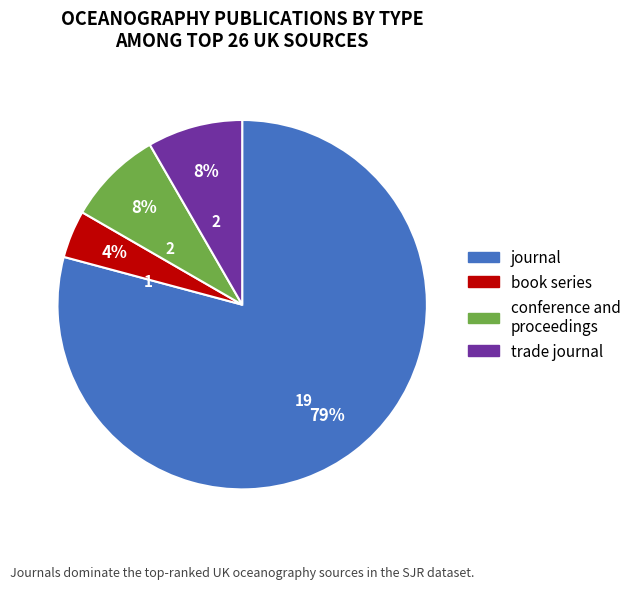

True or false: journal accounts for 79% of the total.

True